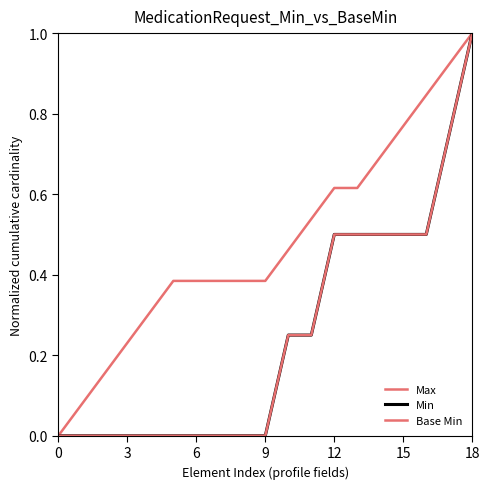

How many lines are shown in the chart?

3